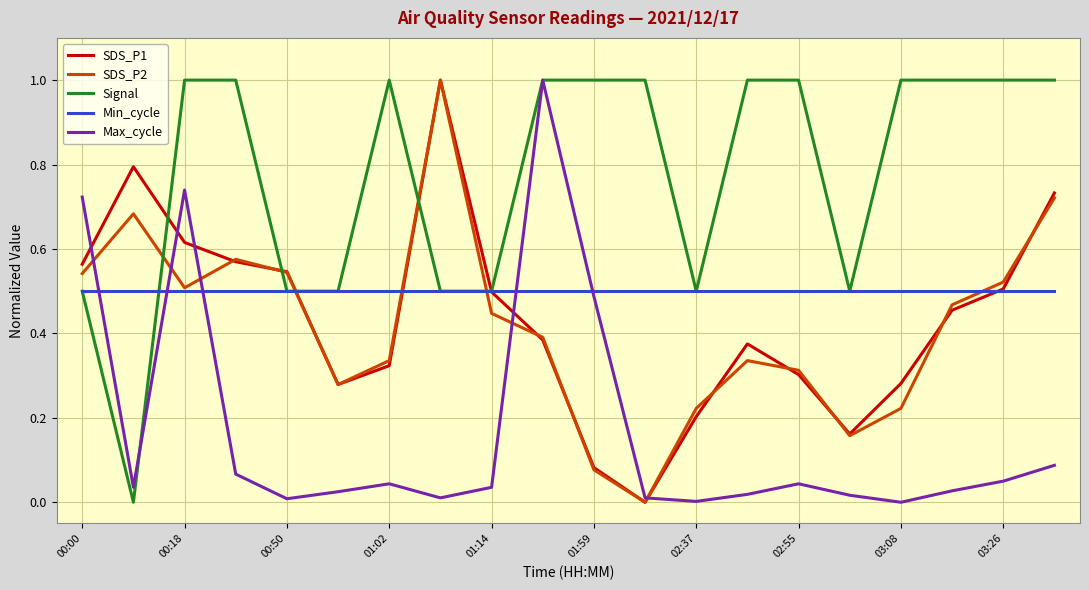

After their last crossing, which series has the higher values: Signal or SDS_P2?

Signal